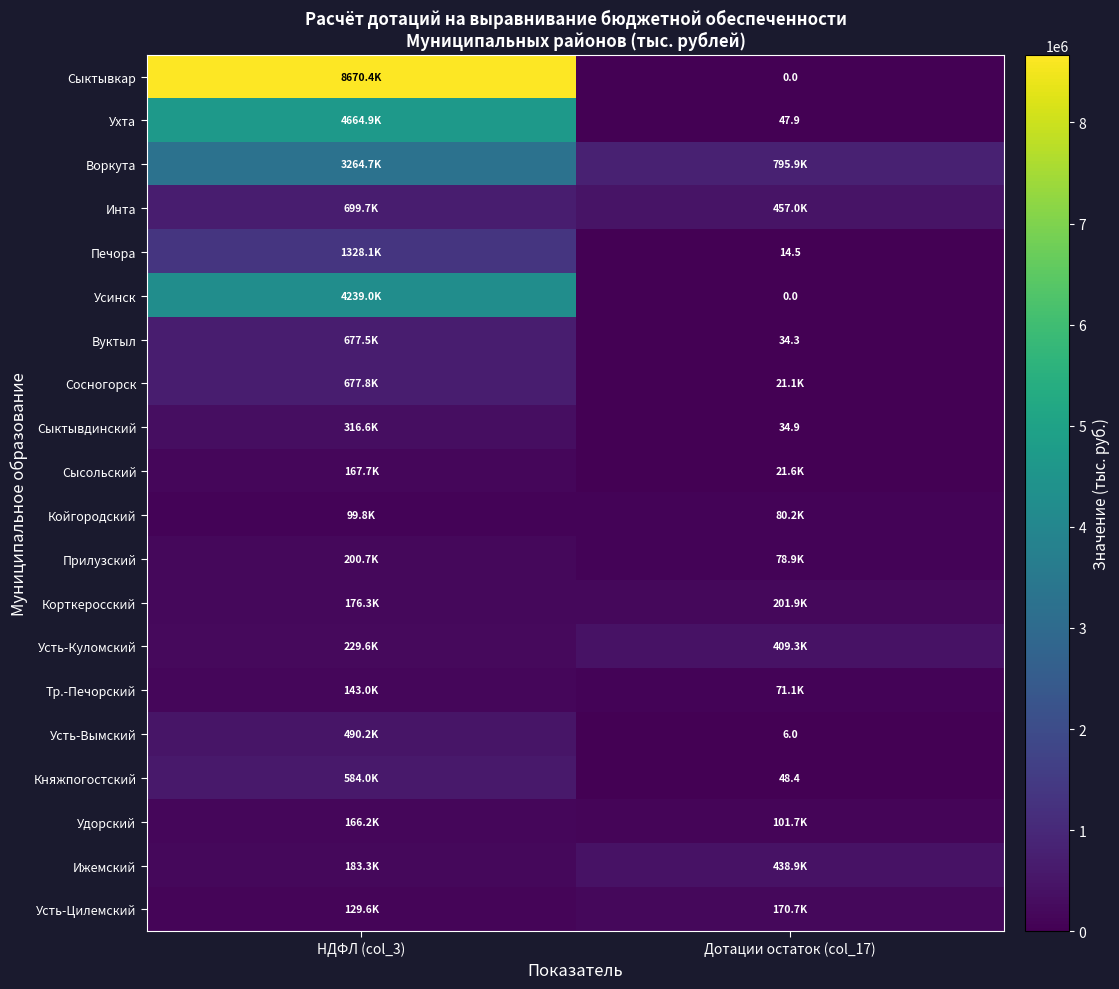

The value of Печора at Дотации остаток (col_17) is 14.5. True or false?

True